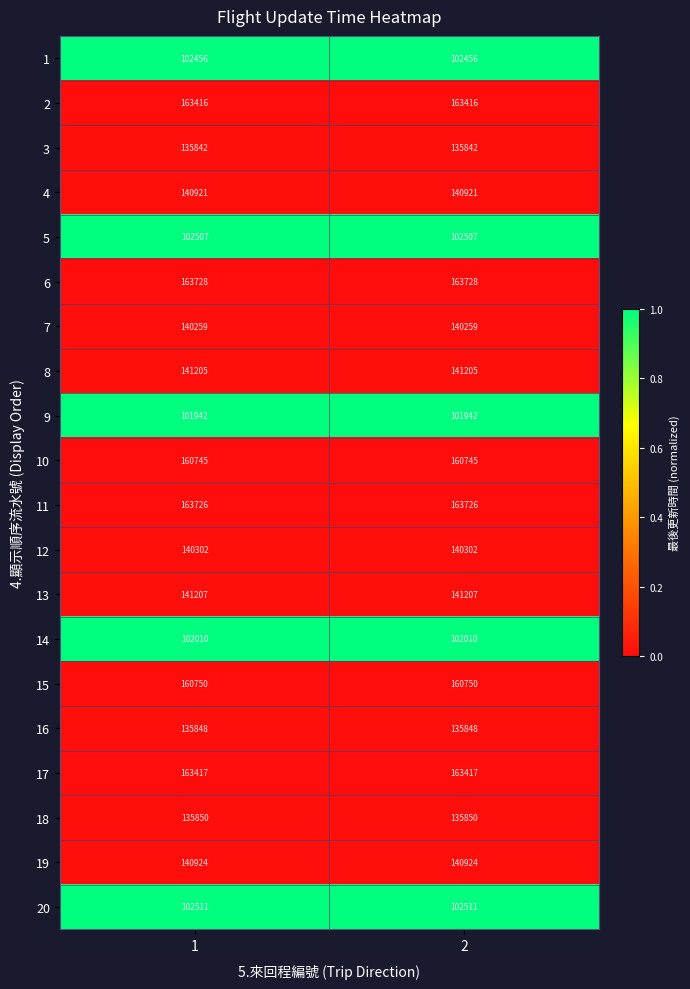

The value of 3 at 1 is 43196. True or false?

False